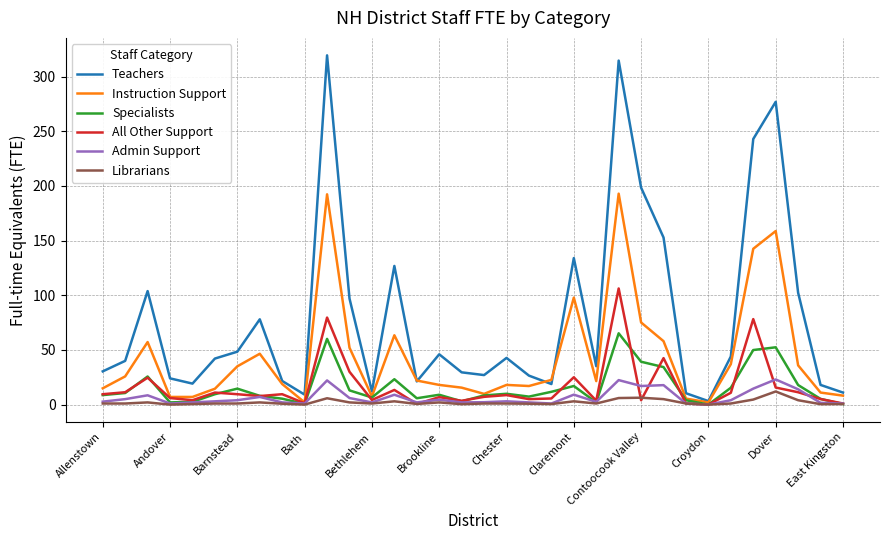

What is the difference between the second highest and minimum values in the Admin Support series?

22.4